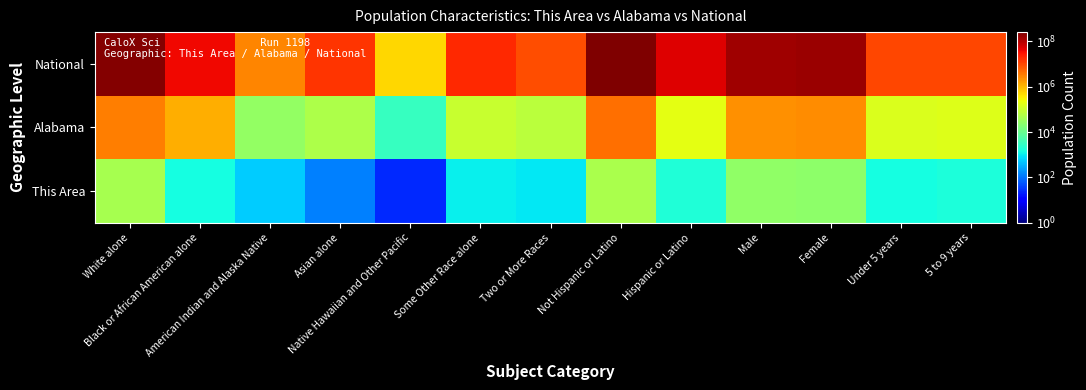

Reading left to right, what are all the values shown in this chart?

National: White alone=223553265	Black or African American alone=38929319	American Indian and Alaska Native=2932248	Asian alone=14674252	Native Hawaiian and Other Pacific=540013	Some Other Race alone=19107368	Two or More Races=9009073	Not Hispanic or Latino=258267944	Hispanic or Latino=50477594	Male=151781326	Female=156964212	Under 5 years=10319427	5 to 9 years=10389638
Alabama: White alone=3275394	Black or African American alone=1251311	American Indian and Alaska Native=28218	Asian alone=53595	Native Hawaiian and Other Pacific=3057	Some Other Race alone=96910	Two or More Races=71251	Not Hispanic or Latino=4594134	Hispanic or Latino=185602	Male=2320188	Female=2459548	Under 5 years=155265	5 to 9 years=157340
This Area: White alone=45743	Black or African American alone=1522	American Indian and Alaska Native=547	Asian alone=129	Native Hawaiian and Other Pacific=24	Some Other Race alone=1127	Two or More Races=920	Not Hispanic or Latino=48091	Hispanic or Latino=1921	Male=25461	Female=24551	Under 5 years=1477	5 to 9 years=1670